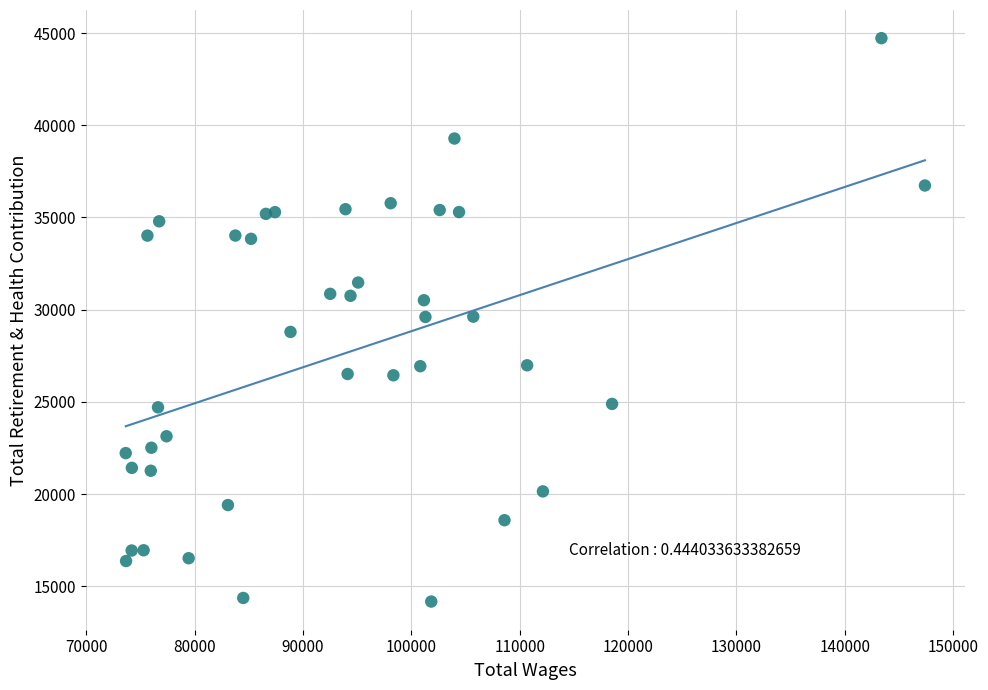

What is the range of Y values (max minus min)?

30553